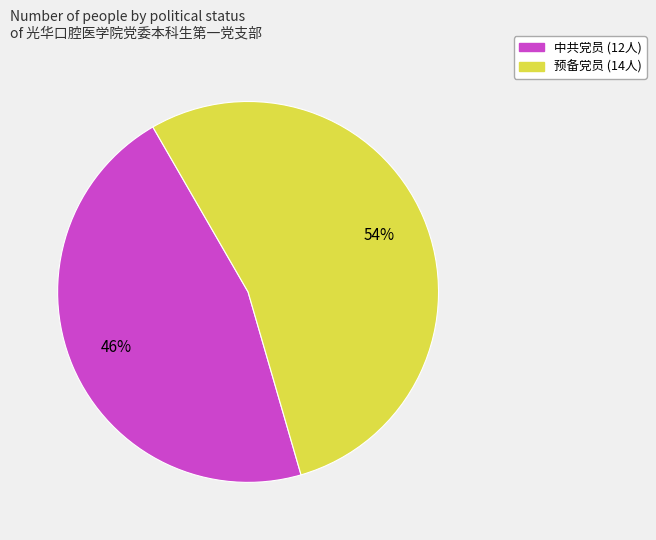

Rank the categories by value from highest to lowest.

预备党员, 中共党员